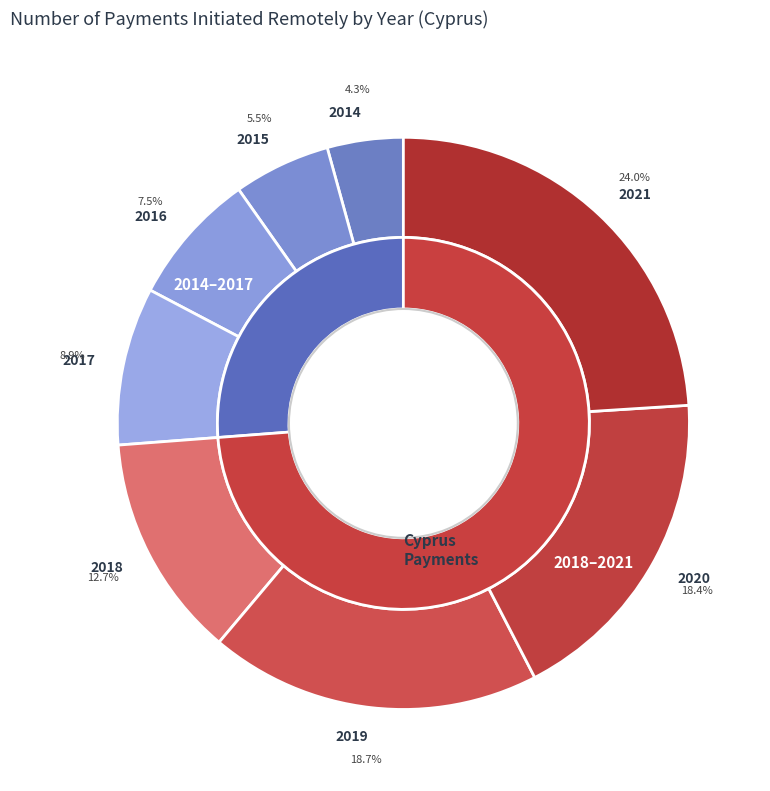

What is the smallest slice in the pie chart?

2014